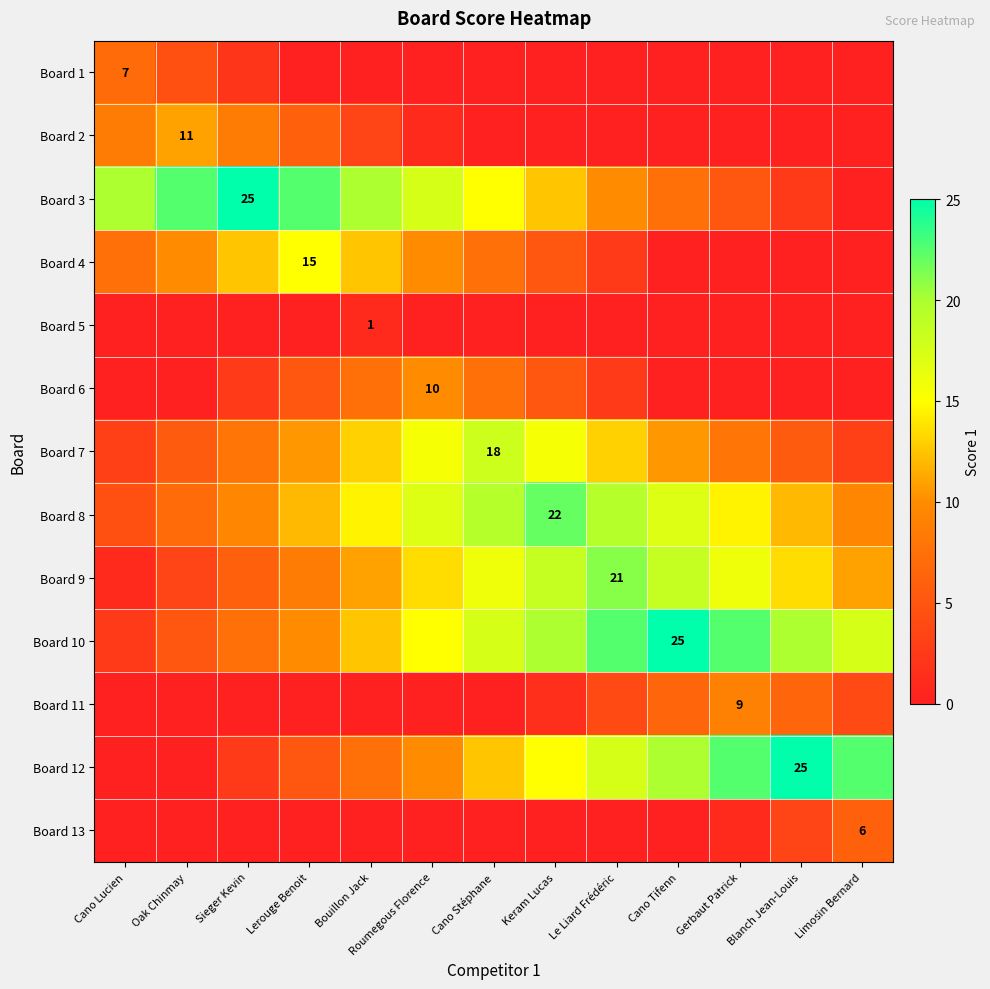

What is the difference between the highest and lowest values at Keram Lucas?

22.0